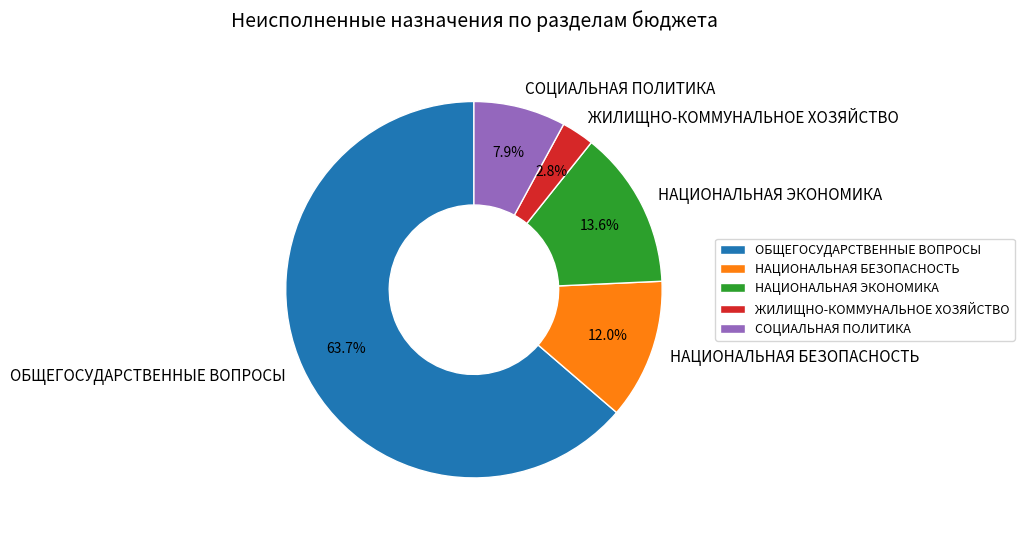

Is the sum of НАЦИОНАЛЬНАЯ ЭКОНОМИКА and ОБЩЕГОСУДАРСТВЕННЫЕ ВОПРОСЫ greater than half?

Yes